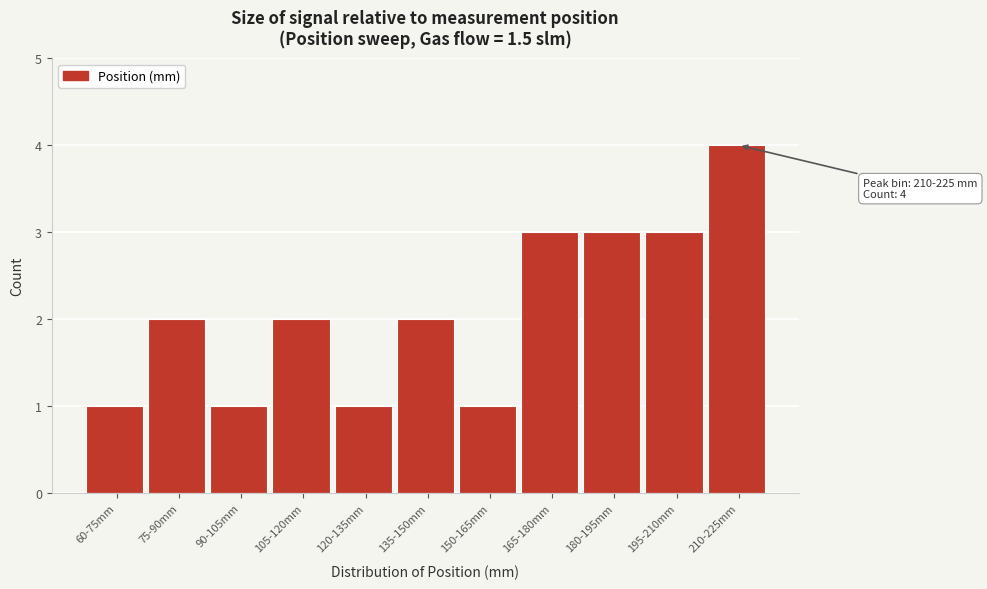

Reading left to right, transcribe all the data shown in this chart.

1	2	1	2	1	2	1	3	3	3	4